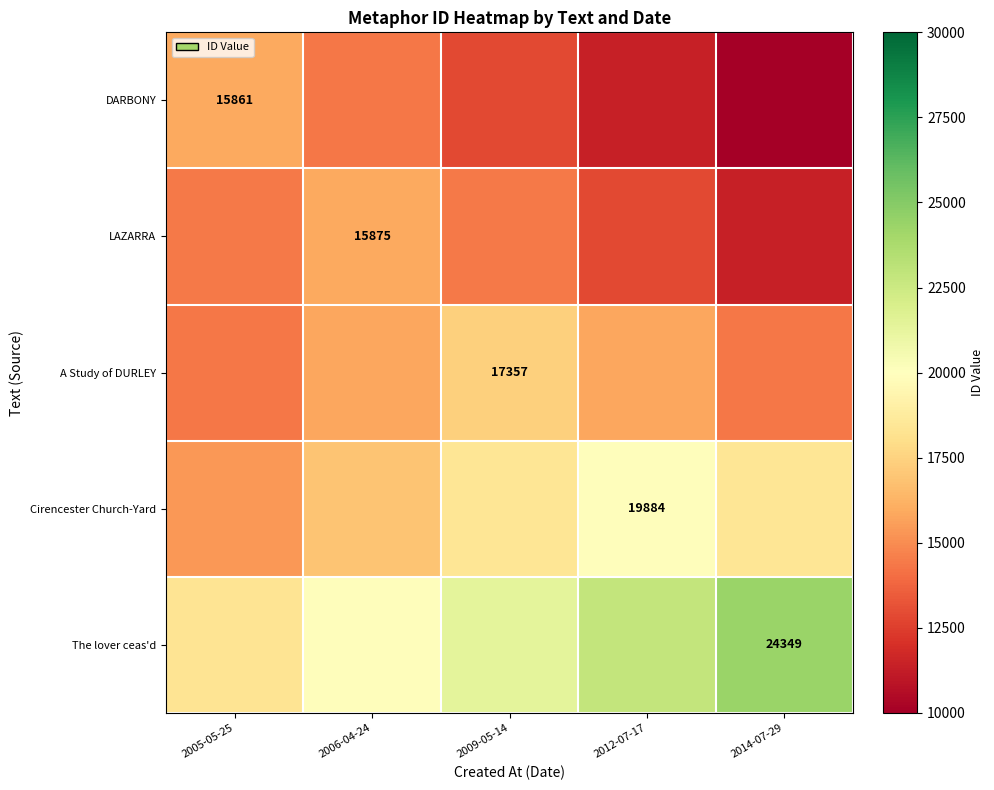

Is it true that The lover ceas'd equals 38630 at 2014-07-29?

False